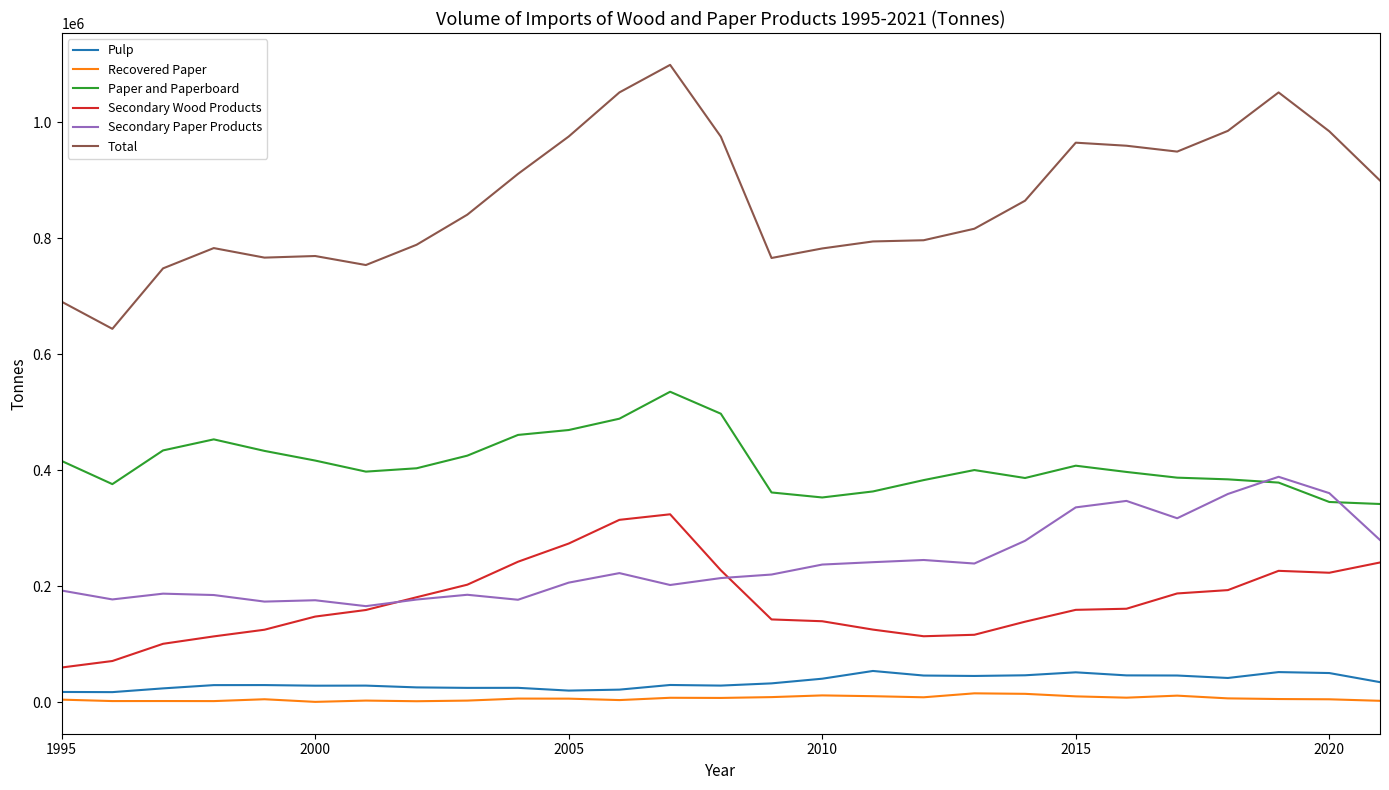

Which series has the widest spread of values?

Total